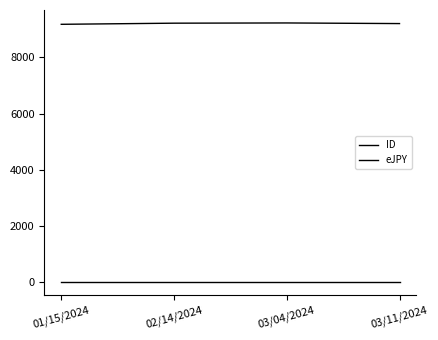

How many lines are shown in the chart?

2